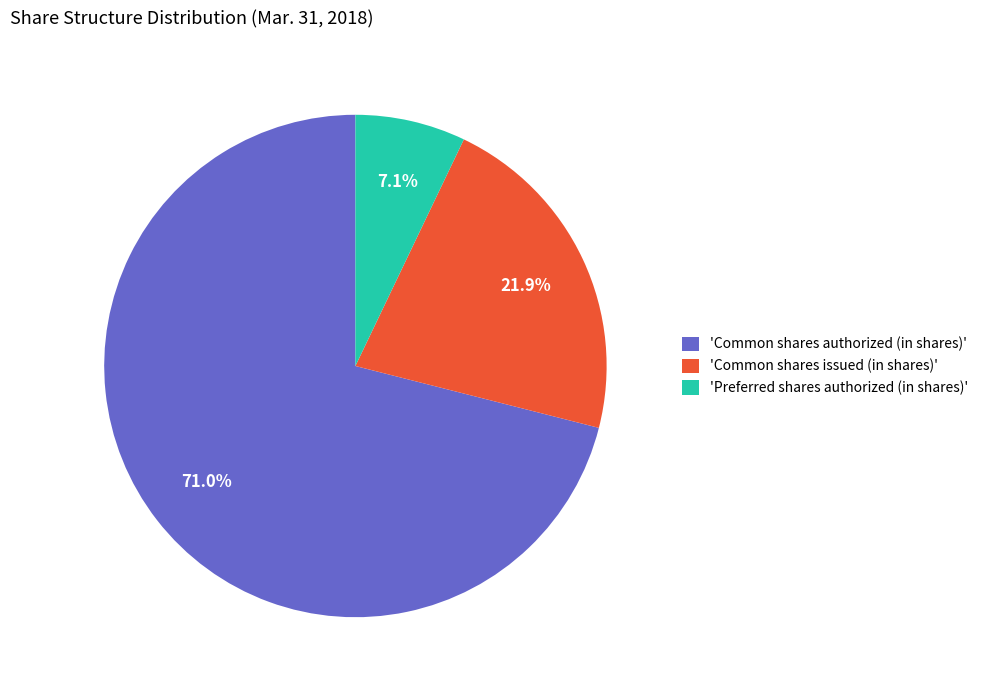

Combined, do 'Preferred shares authorized (in shares)' and 'Common shares authorized (in shares)' account for over 50%?

Yes